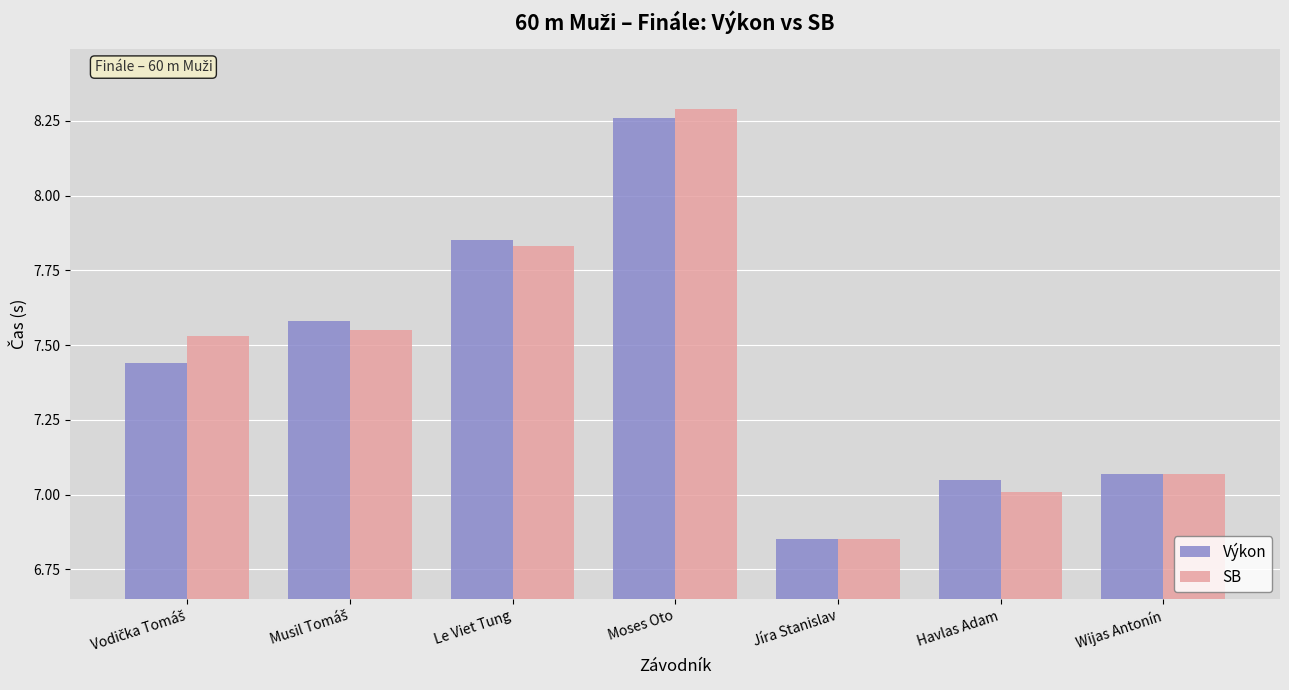

At which label does Výkon reach its peak?

Moses Oto